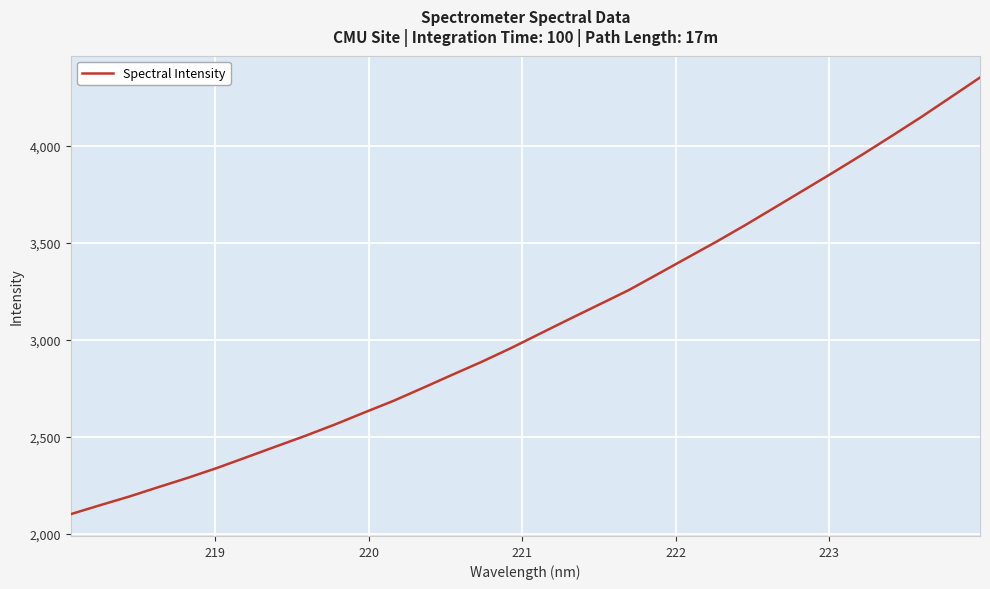

What is the maximum value shown in the chart?

4351.7